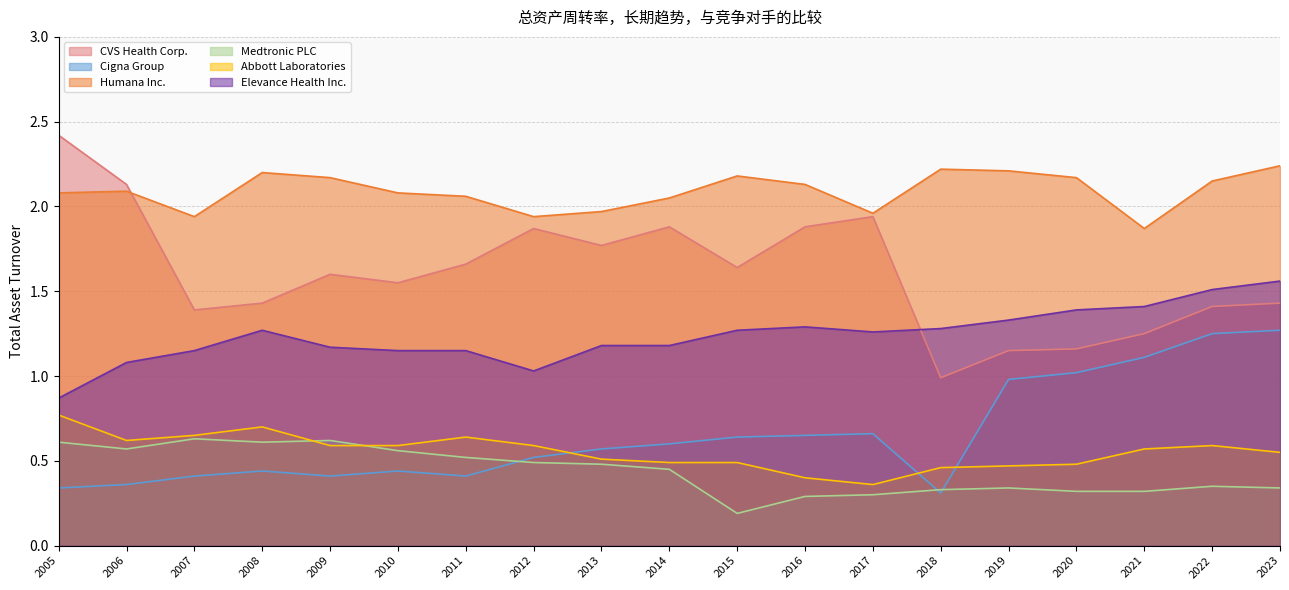

True or false: Humana Inc. and Elevance Health Inc. intersect in this chart.

False